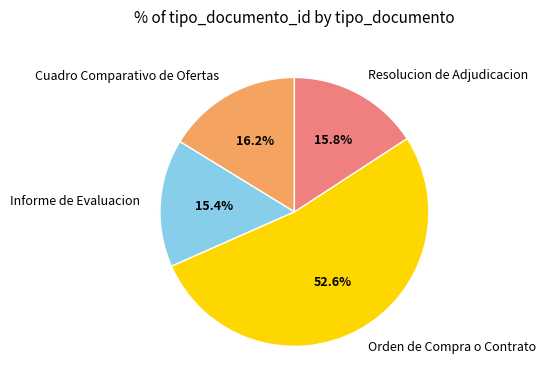

Which category accounts for the majority?

Orden de Compra o Contrato